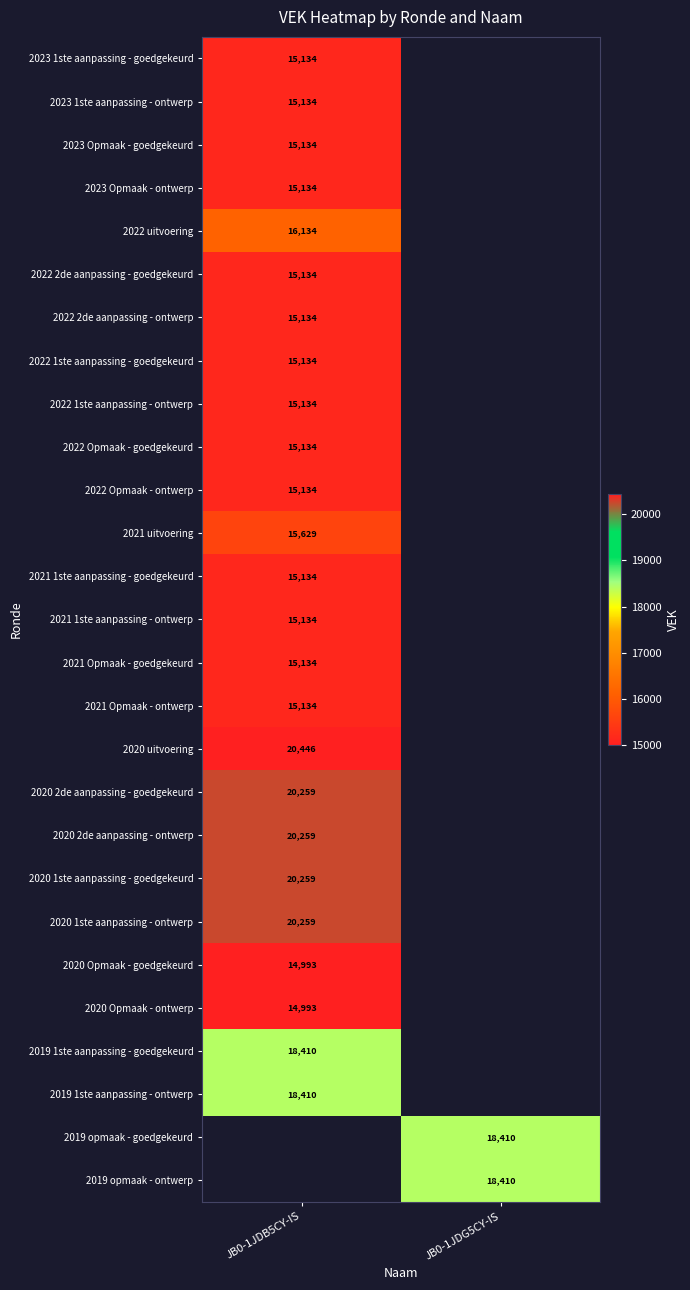

What is the difference between the highest and lowest values at JB0-1JDB5CY-IS?

5453.0